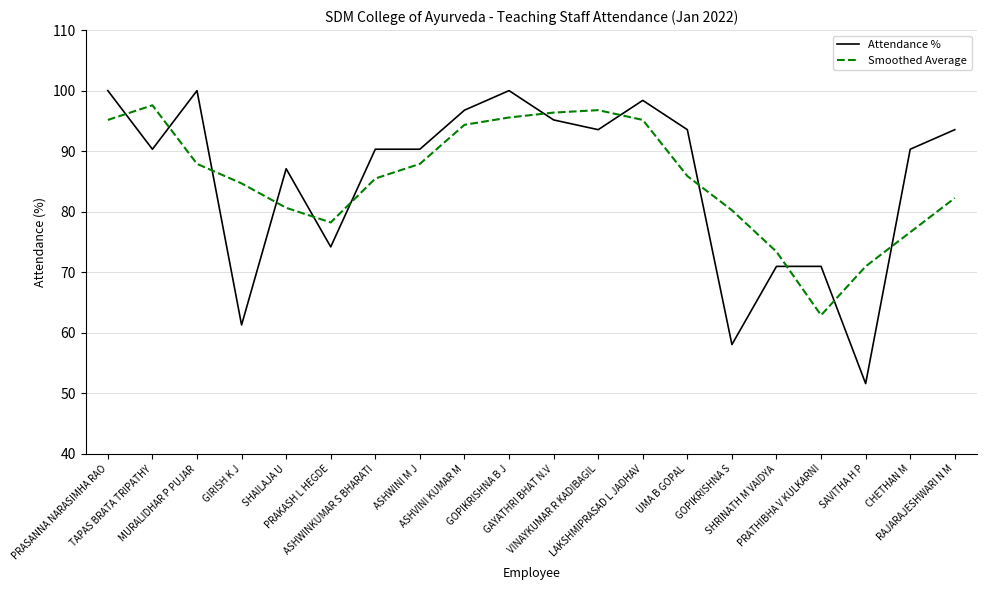

What are all the series names shown in the legend?

Attendance %, Smoothed Average